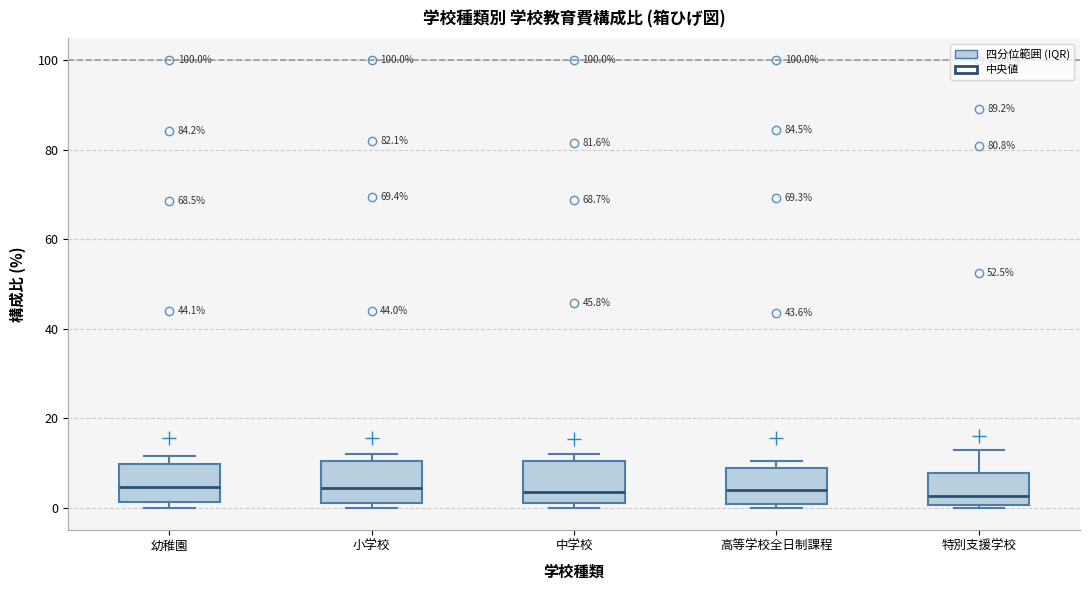

Where is the lower edge of the box for 特別支援学校 on the y-axis? The values are not printed on the chart, so give them approximately, as read against the axis.

0